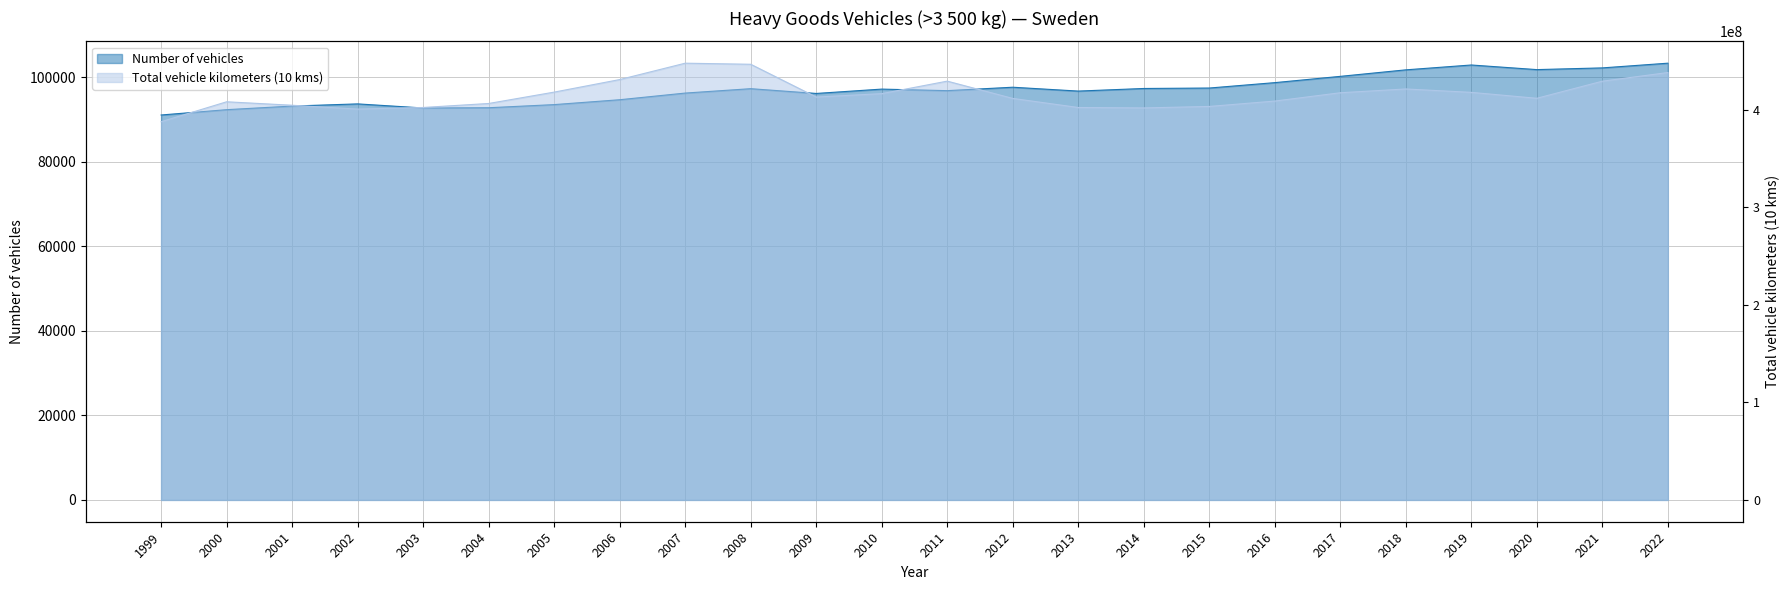

At which category is the sum across all series the highest?

2007